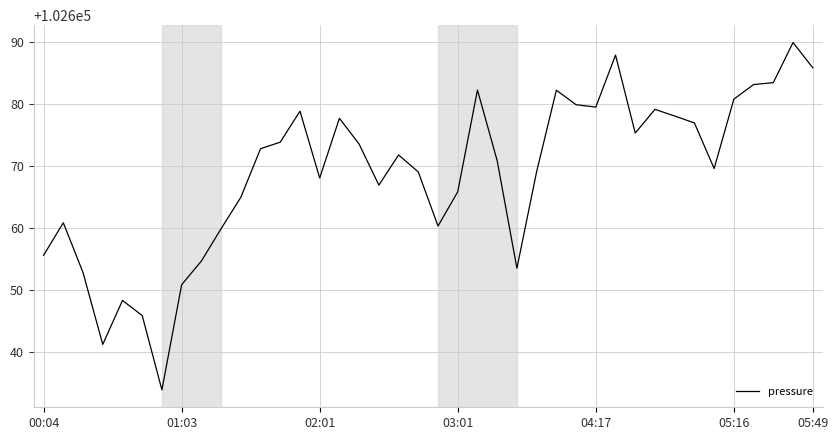

What is the minimum value shown in the chart?

102633.9